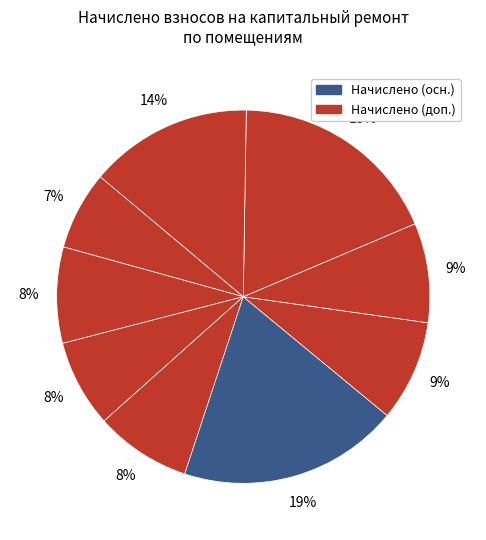

How many slices are in this pie chart?

9